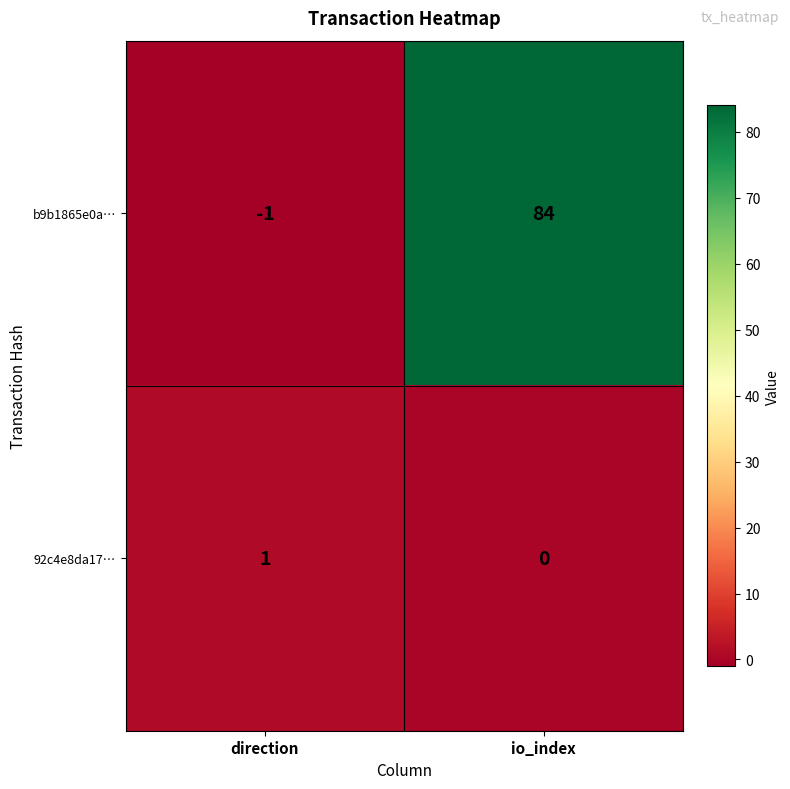

What is the spread (max minus min) of values at io_index?

84